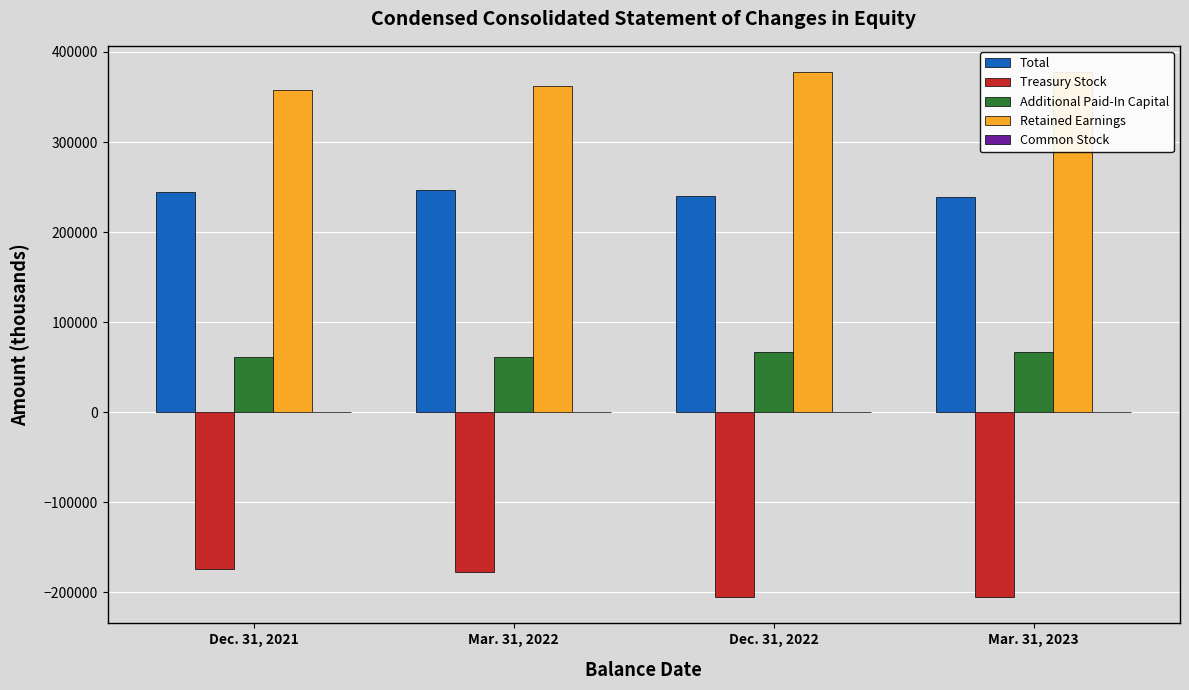

How many data points does each series have?

4